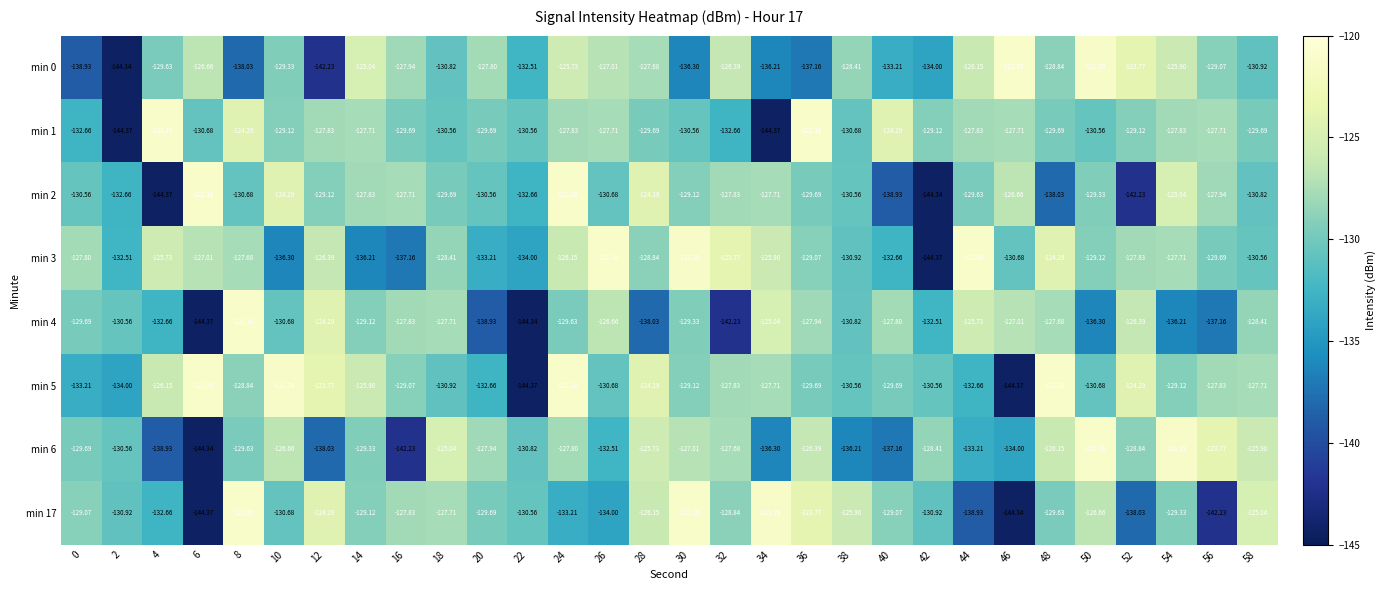

Is the value of min 17 at 0 greater than the value of min 1 at 50?

Yes